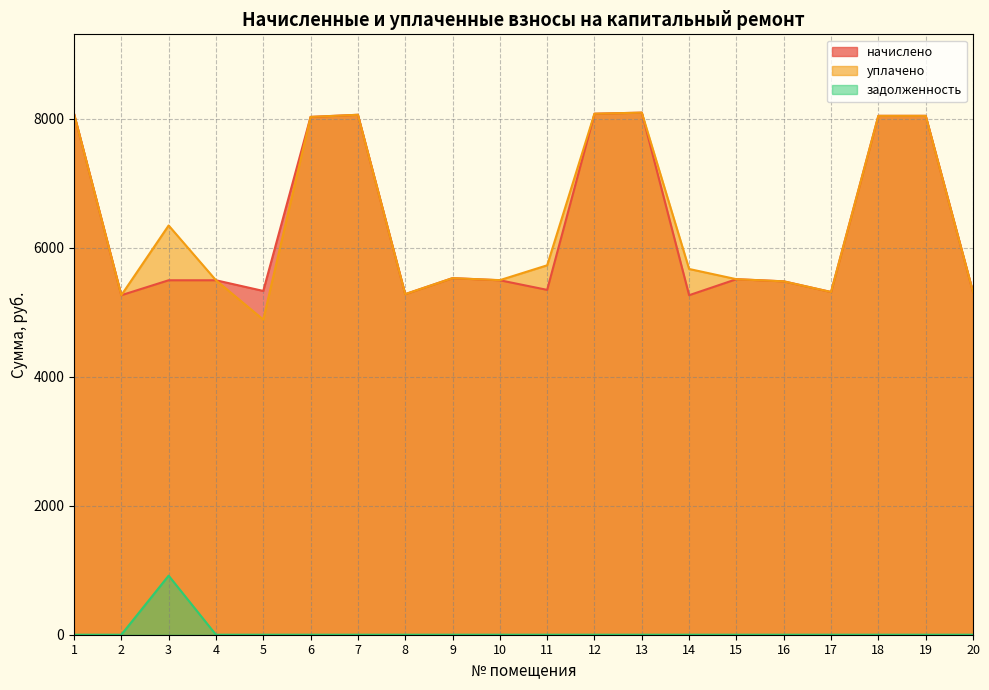

At which label does задолженность reach its peak?

3